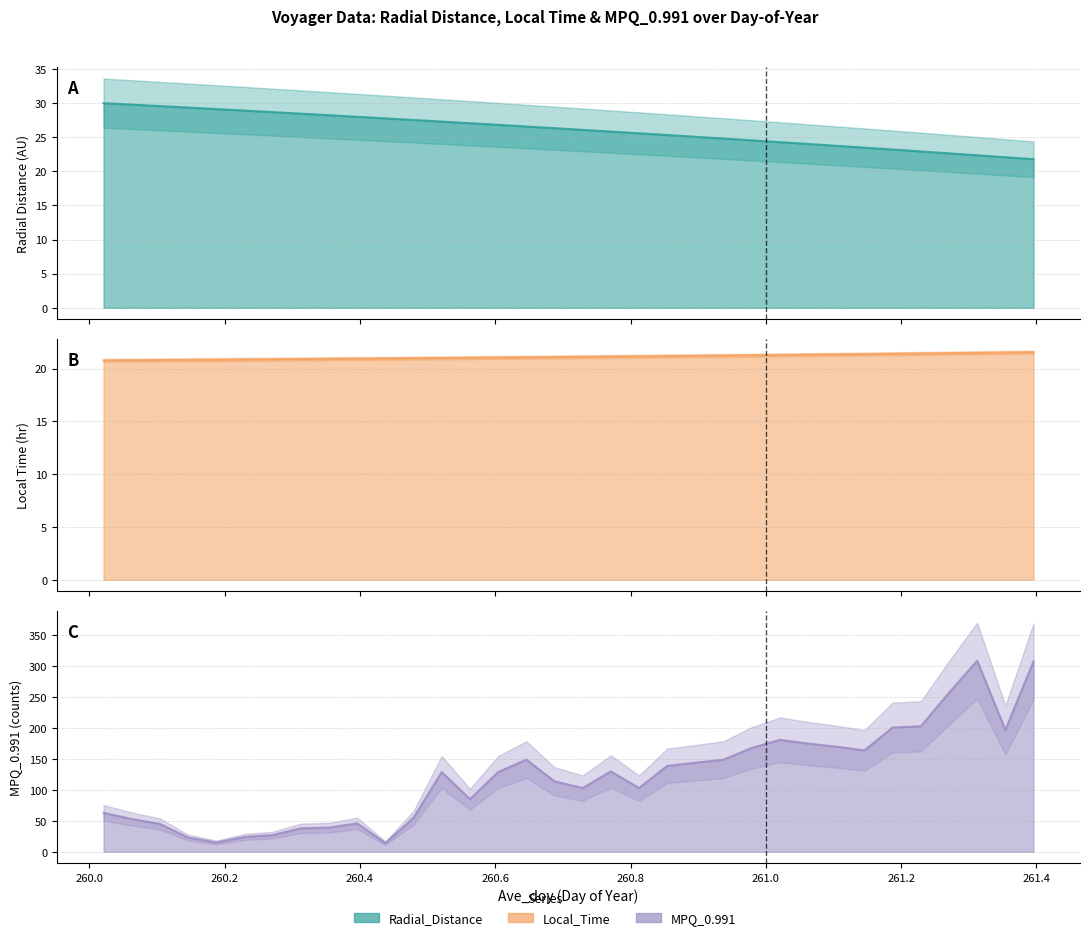

What is the maximum value for Radial_Distance?

30.0